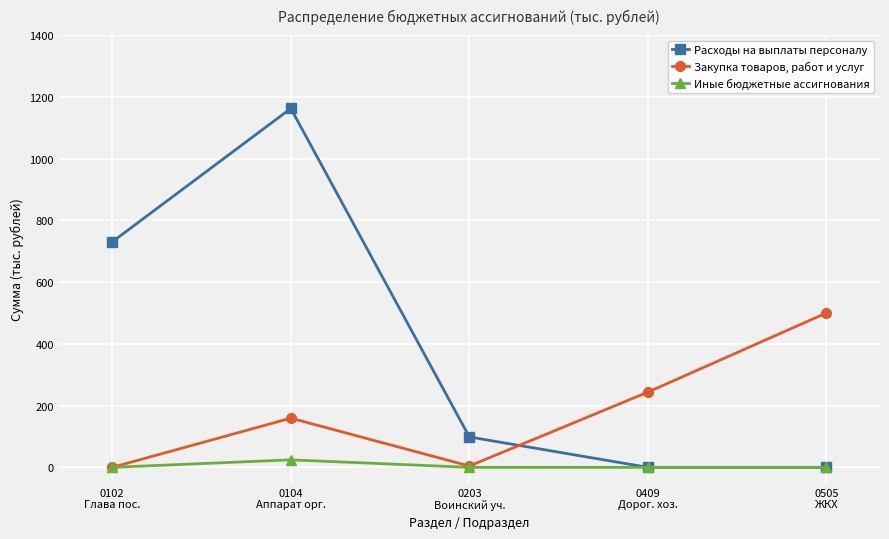

How many distinct data groups are displayed?

3